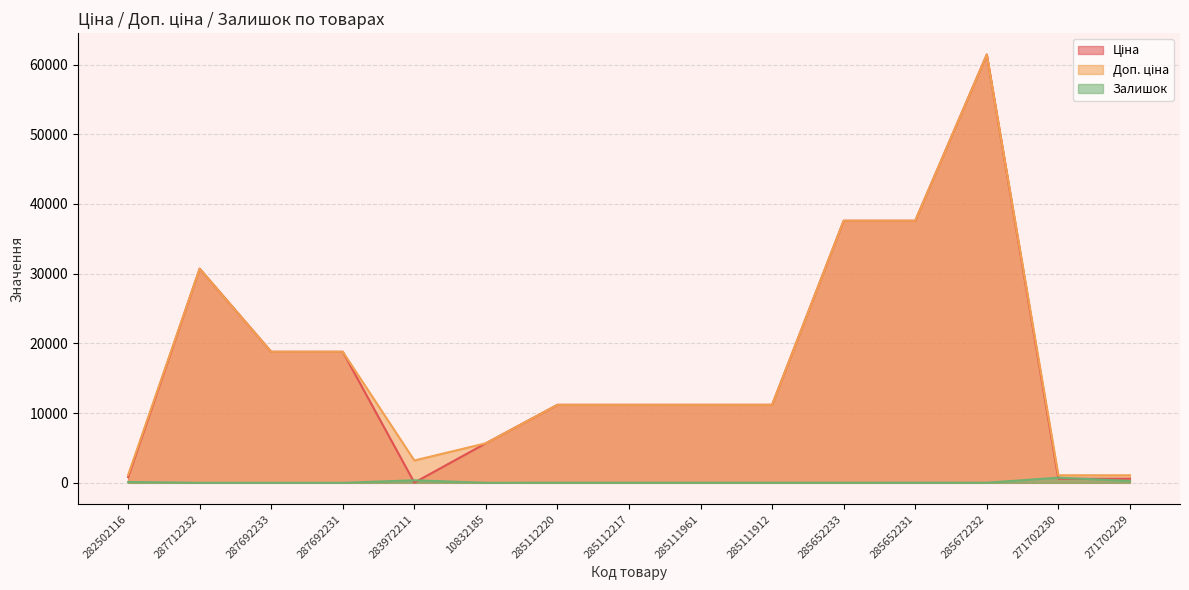

Read the Ціна value at 285112220.

11188.2